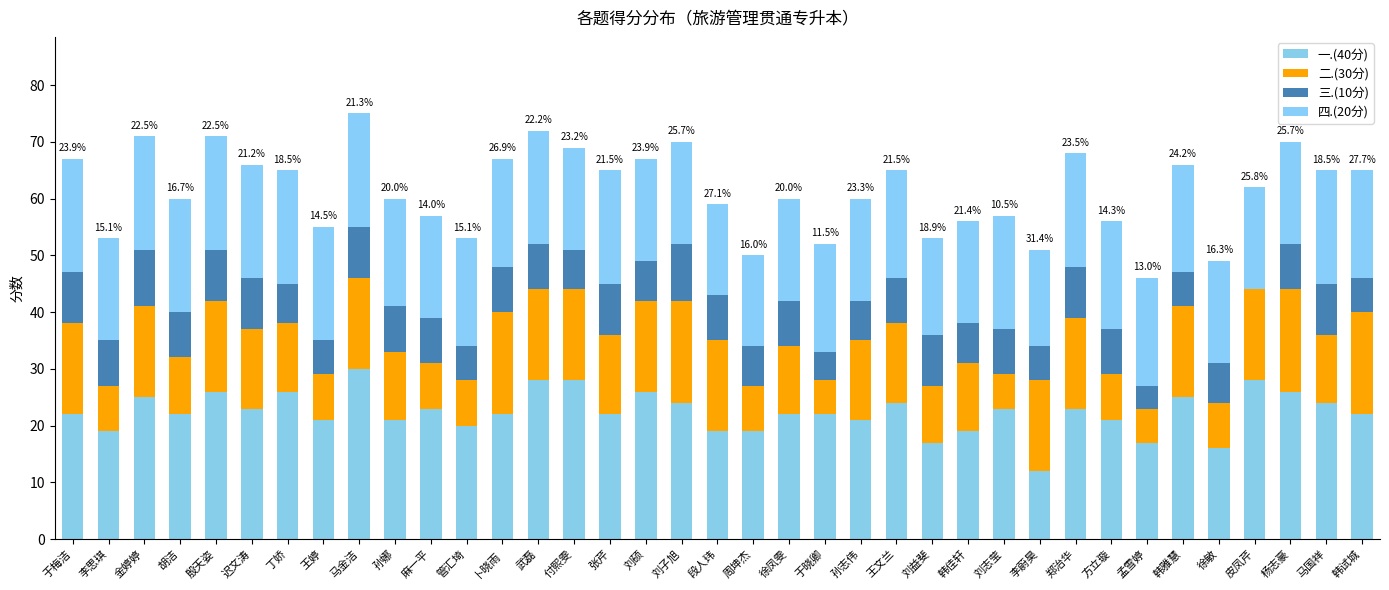

Count the number of categories in the chart.

37